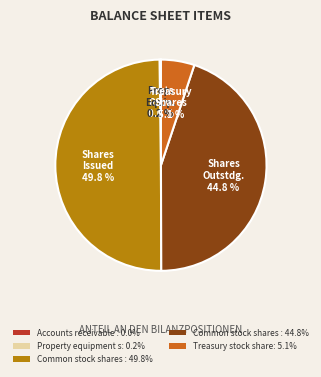

Which category has the biggest portion of the pie?

Common stock shares : 49.8%